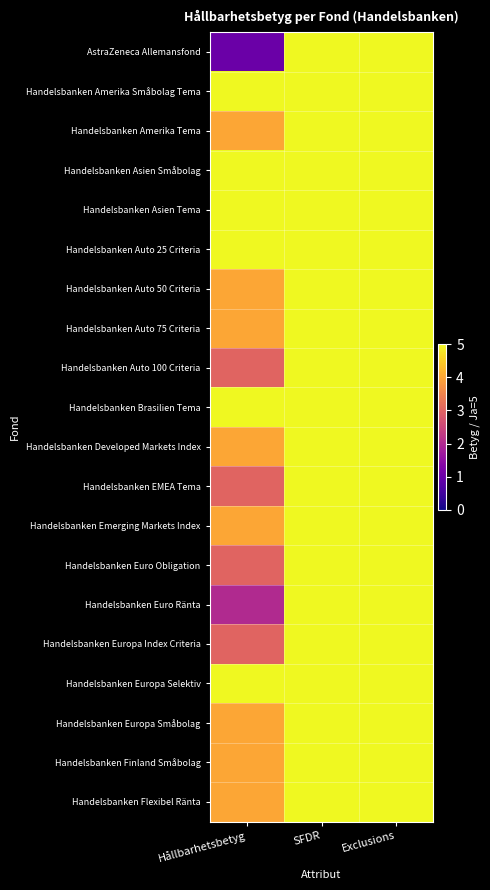

Between SFDR and Exclusions, which is larger?

SFDR